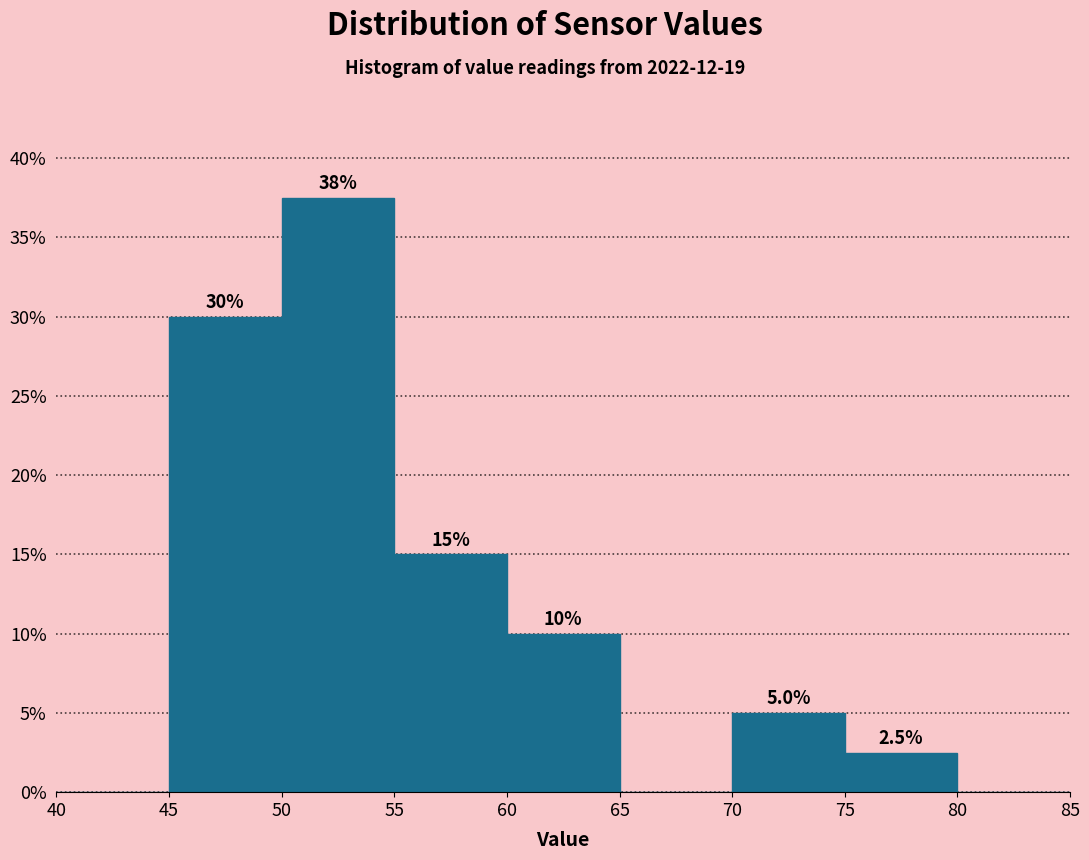

Which range on the x-axis has the tallest bar?

50 to 55